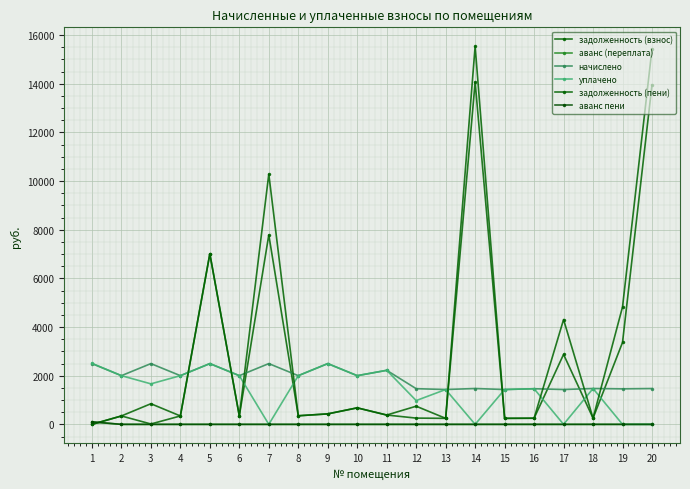

Between 10 and 16, which is larger?

10